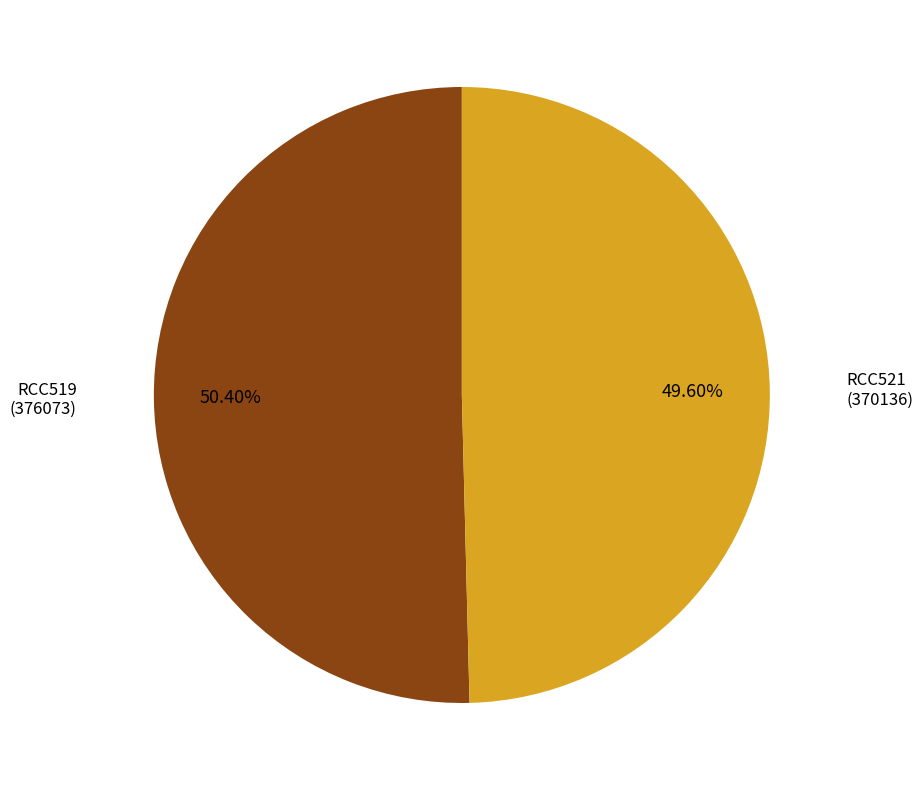

Is there any slice that represents more than half of the pie?

Yes